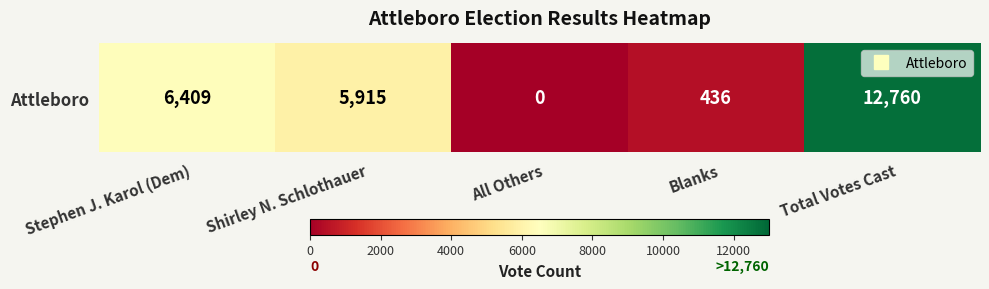

At which label does the data first exceed 5915?

Stephen J. Karol (Dem)